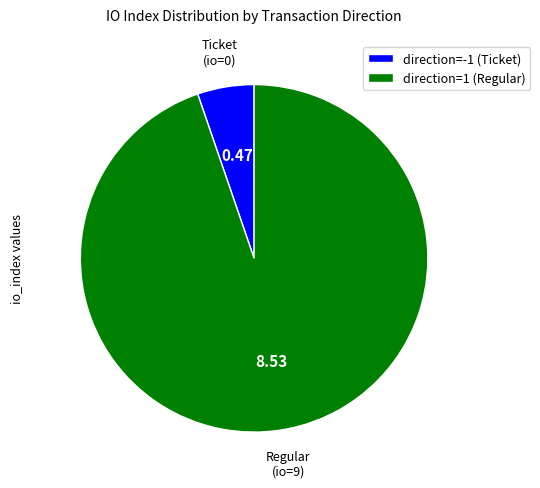

How many segments does this pie chart have?

2